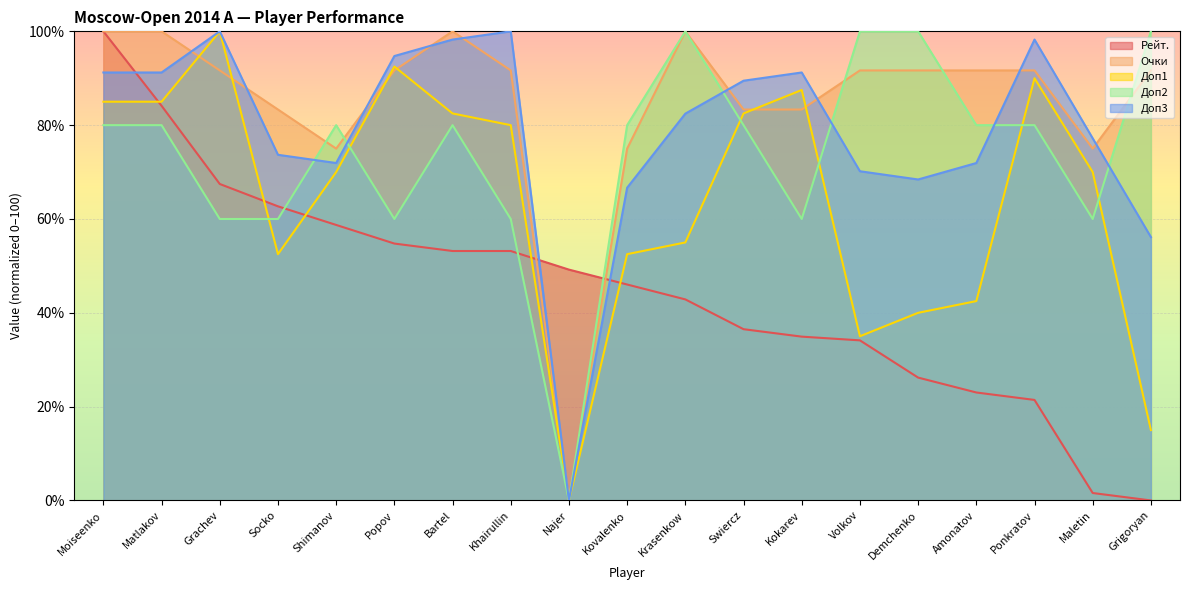

Reading left to right, extract all data points from this chart.

Рейт.: 100.0	84.1	67.5	62.7	58.7	54.8	53.2	53.2	49.2	46.0	42.9	36.5	34.9	34.1	26.2	23.0	21.4	1.6	0.0
Очки: 100.0	100.0	91.7	83.3	75.0	91.7	100.0	91.7	0.0	75.0	100.0	83.3	83.3	91.7	91.7	91.7	91.7	75.0	91.7
Доп1: 85.0	85.0	100.0	52.5	70.0	92.5	82.5	80.0	0.0	52.5	55.0	82.5	87.5	35.0	40.0	42.5	90.0	70.0	15.0
Доп2: 80.0	80.0	60.0	60.0	80.0	60.0	80.0	60.0	0.0	80.0	100.0	80.0	60.0	100.0	100.0	80.0	80.0	60.0	100.0
Доп3: 91.2	91.2	100.0	73.7	71.9	94.7	98.2	100.0	0.0	66.7	82.5	89.5	91.2	70.2	68.4	71.9	98.2	77.2	56.1